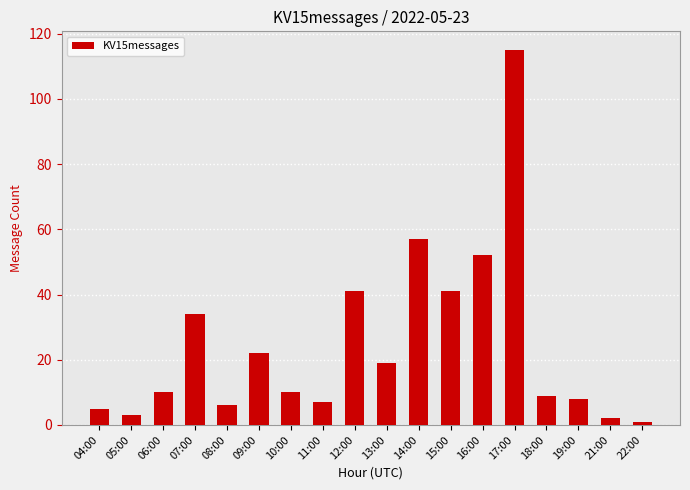

What is the change in value from 08:00 to 19:00?

+2